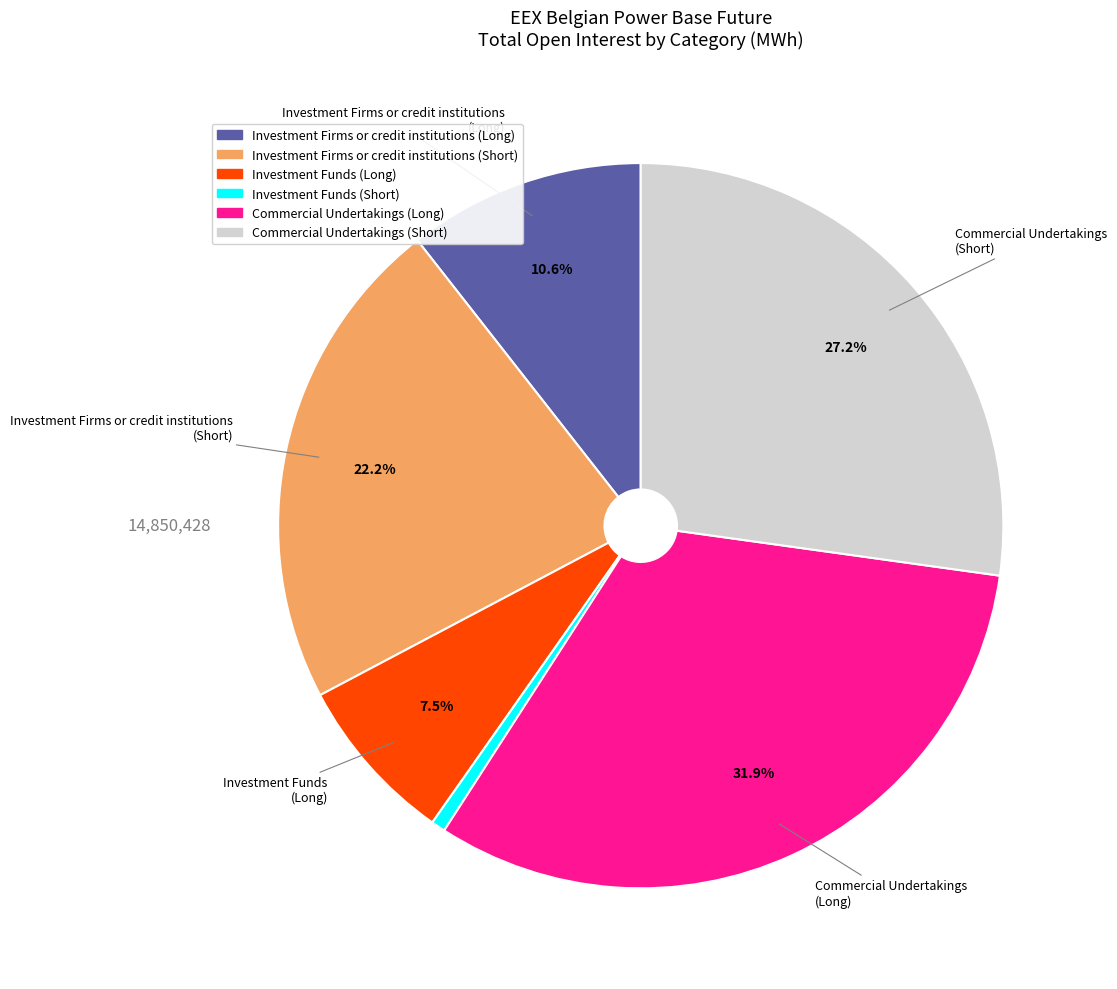

Is the sum of Investment Firms or credit institutions (Short) and Investment Funds (Short) greater than half?

No